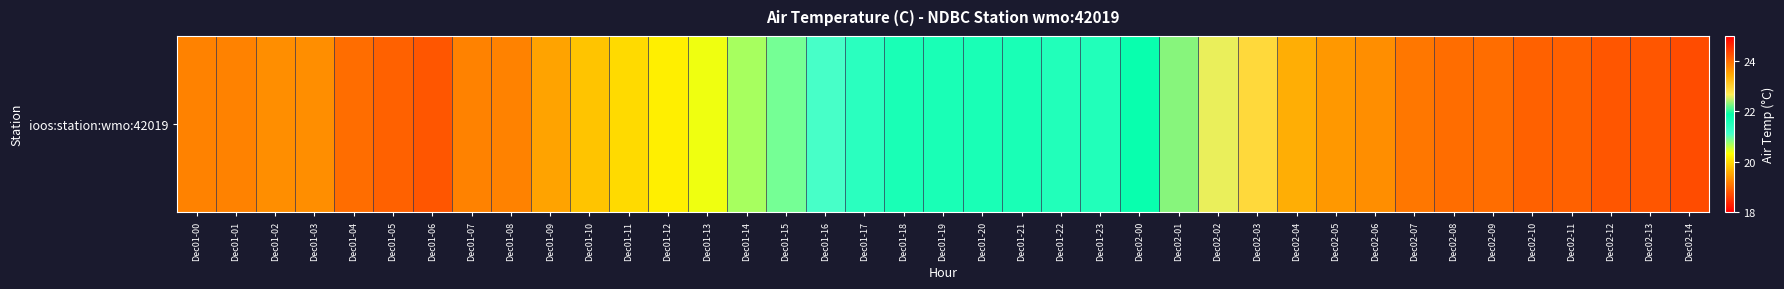

At which label does the data first exceed 21?

Dec01-16